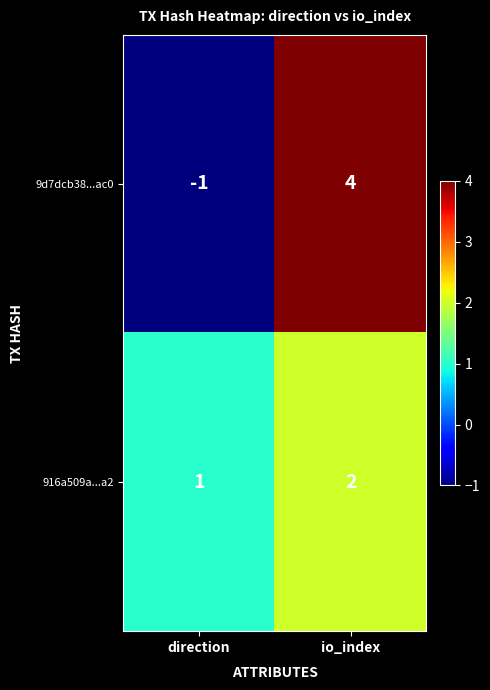

List the series in order of their peak value, lowest first.

916a509a...a2, 9d7dcb38...ac0